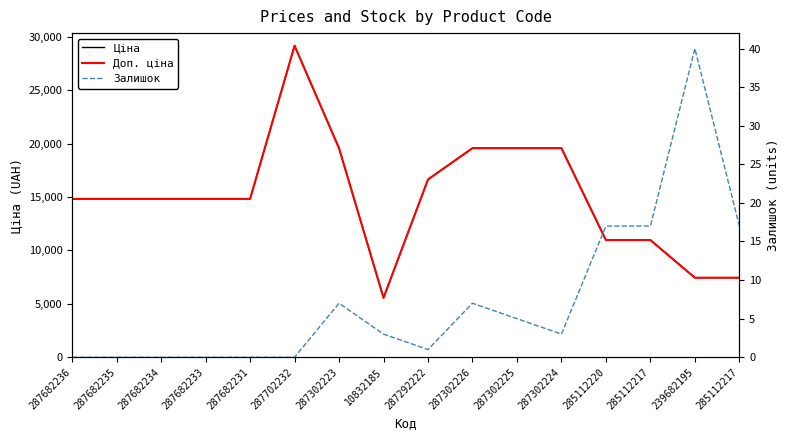

True or false: Залишок and Ціна intersect in this chart.

False